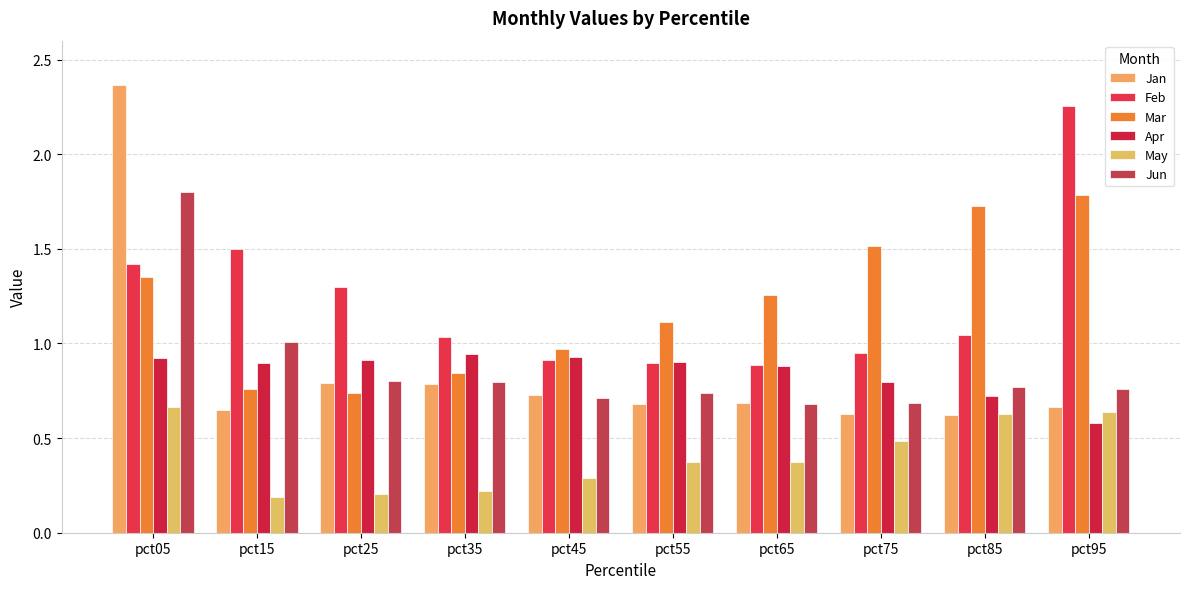

Reading left to right, list all the values displayed in this chart.

Jan: 2.4	0.6	0.8	0.8	0.7	0.7	0.7	0.6	0.6	0.7
Feb: 1.4	1.5	1.3	1.0	0.9	0.9	0.9	1.0	1.0	2.3
Mar: 1.3	0.8	0.7	0.8	1.0	1.1	1.3	1.5	1.7	1.8
Apr: 0.9	0.9	0.9	0.9	0.9	0.9	0.9	0.8	0.7	0.6
May: 0.7	0.2	0.2	0.2	0.3	0.4	0.4	0.5	0.6	0.6
Jun: 1.8	1.0	0.8	0.8	0.7	0.7	0.7	0.7	0.8	0.8